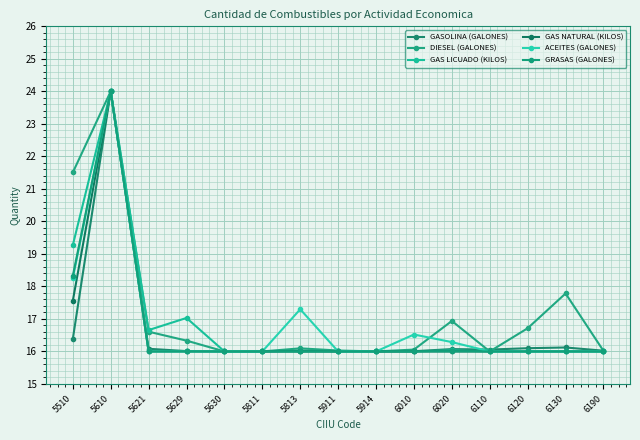

What is the highest value of the GAS LICUADO (KILOS) series?

24.0